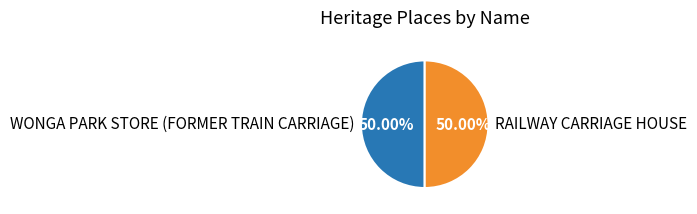

How many segments does this pie chart have?

2